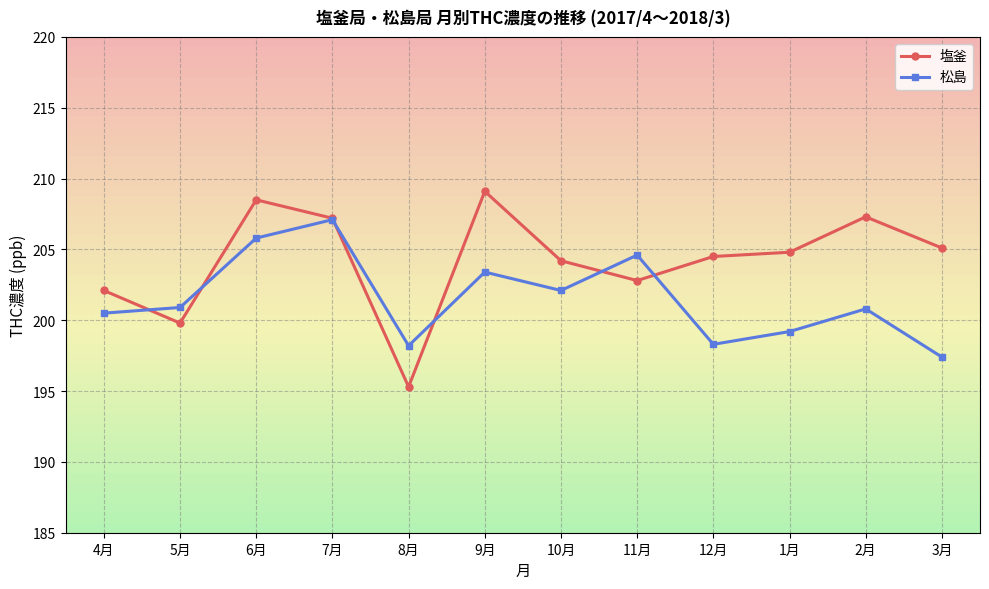

Between 6月 and 10月, which series saw the biggest shift?

塩釜